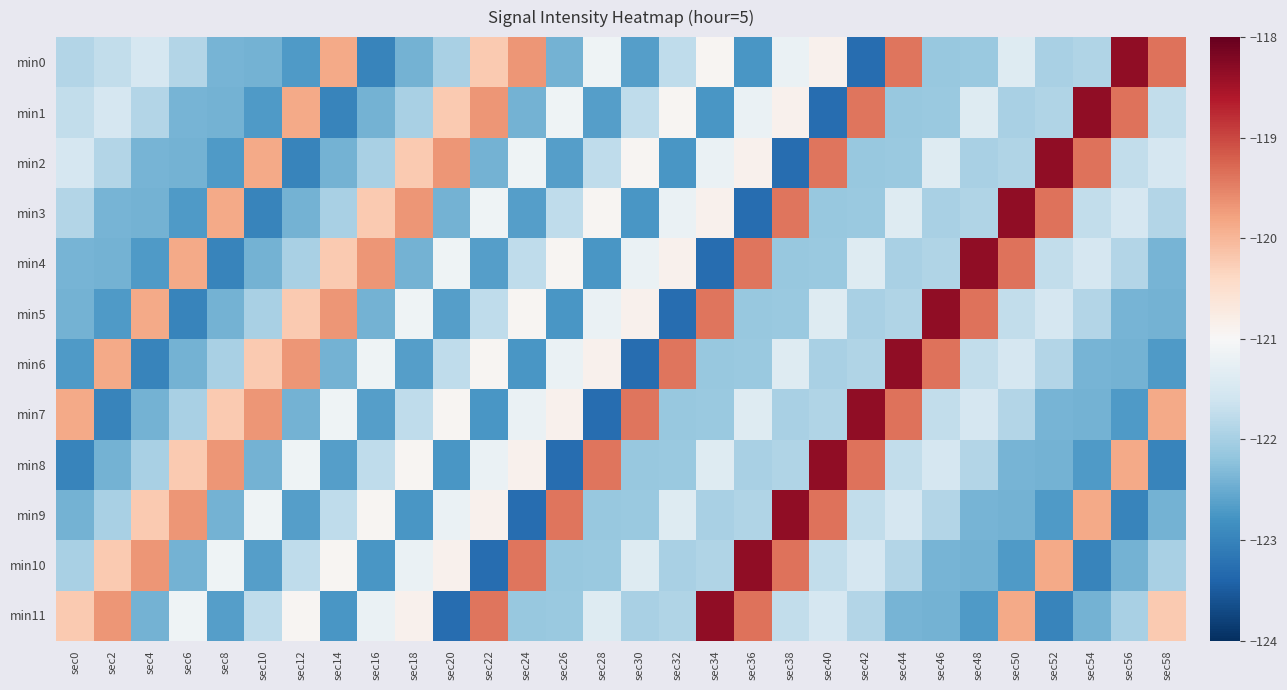

Reading left to right, extract all data points from this chart.

min0: sec0=-121.9	sec2=-121.7	sec4=-121.5	sec6=-121.9	sec8=-122.4	sec10=-122.4	sec12=-122.7	sec14=-119.9	sec16=-123.0	sec18=-122.4	sec20=-122.0	sec22=-120.2	sec24=-119.7	sec26=-122.4	sec28=-121.1	sec30=-122.7	sec32=-121.8	sec34=-120.9	sec36=-122.8	sec38=-121.2	sec40=-120.9	sec42=-123.3	sec44=-119.4	sec46=-122.1	sec48=-122.1	sec50=-121.4	sec52=-122.0	sec54=-121.9	sec56=-118.3	sec58=-119.4
min1: sec0=-121.7	sec2=-121.5	sec4=-121.9	sec6=-122.4	sec8=-122.4	sec10=-122.7	sec12=-119.9	sec14=-123.0	sec16=-122.4	sec18=-122.0	sec20=-120.2	sec22=-119.7	sec24=-122.4	sec26=-121.1	sec28=-122.7	sec30=-121.8	sec32=-120.9	sec34=-122.8	sec36=-121.2	sec38=-120.9	sec40=-123.3	sec42=-119.4	sec44=-122.1	sec46=-122.1	sec48=-121.4	sec50=-122.0	sec52=-121.9	sec54=-118.3	sec56=-119.4	sec58=-121.7
min2: sec0=-121.5	sec2=-121.9	sec4=-122.4	sec6=-122.4	sec8=-122.7	sec10=-119.9	sec12=-123.0	sec14=-122.4	sec16=-122.0	sec18=-120.2	sec20=-119.7	sec22=-122.4	sec24=-121.1	sec26=-122.7	sec28=-121.8	sec30=-120.9	sec32=-122.8	sec34=-121.2	sec36=-120.9	sec38=-123.3	sec40=-119.4	sec42=-122.1	sec44=-122.1	sec46=-121.4	sec48=-122.0	sec50=-121.9	sec52=-118.3	sec54=-119.4	sec56=-121.7	sec58=-121.5
min3: sec0=-121.9	sec2=-122.4	sec4=-122.4	sec6=-122.7	sec8=-119.9	sec10=-123.0	sec12=-122.4	sec14=-122.0	sec16=-120.2	sec18=-119.7	sec20=-122.4	sec22=-121.1	sec24=-122.7	sec26=-121.8	sec28=-120.9	sec30=-122.8	sec32=-121.2	sec34=-120.9	sec36=-123.3	sec38=-119.4	sec40=-122.1	sec42=-122.1	sec44=-121.4	sec46=-122.0	sec48=-121.9	sec50=-118.3	sec52=-119.4	sec54=-121.7	sec56=-121.5	sec58=-121.9
min4: sec0=-122.4	sec2=-122.4	sec4=-122.7	sec6=-119.9	sec8=-123.0	sec10=-122.4	sec12=-122.0	sec14=-120.2	sec16=-119.7	sec18=-122.4	sec20=-121.1	sec22=-122.7	sec24=-121.8	sec26=-120.9	sec28=-122.8	sec30=-121.2	sec32=-120.9	sec34=-123.3	sec36=-119.4	sec38=-122.1	sec40=-122.1	sec42=-121.4	sec44=-122.0	sec46=-121.9	sec48=-118.3	sec50=-119.4	sec52=-121.7	sec54=-121.5	sec56=-121.9	sec58=-122.4
min5: sec0=-122.4	sec2=-122.7	sec4=-119.9	sec6=-123.0	sec8=-122.4	sec10=-122.0	sec12=-120.2	sec14=-119.7	sec16=-122.4	sec18=-121.1	sec20=-122.7	sec22=-121.8	sec24=-120.9	sec26=-122.8	sec28=-121.2	sec30=-120.9	sec32=-123.3	sec34=-119.4	sec36=-122.1	sec38=-122.1	sec40=-121.4	sec42=-122.0	sec44=-121.9	sec46=-118.3	sec48=-119.4	sec50=-121.7	sec52=-121.5	sec54=-121.9	sec56=-122.4	sec58=-122.4
min6: sec0=-122.7	sec2=-119.9	sec4=-123.0	sec6=-122.4	sec8=-122.0	sec10=-120.2	sec12=-119.7	sec14=-122.4	sec16=-121.1	sec18=-122.7	sec20=-121.8	sec22=-120.9	sec24=-122.8	sec26=-121.2	sec28=-120.9	sec30=-123.3	sec32=-119.4	sec34=-122.1	sec36=-122.1	sec38=-121.4	sec40=-122.0	sec42=-121.9	sec44=-118.3	sec46=-119.4	sec48=-121.7	sec50=-121.5	sec52=-121.9	sec54=-122.4	sec56=-122.4	sec58=-122.7
min7: sec0=-119.9	sec2=-123.0	sec4=-122.4	sec6=-122.0	sec8=-120.2	sec10=-119.7	sec12=-122.4	sec14=-121.1	sec16=-122.7	sec18=-121.8	sec20=-120.9	sec22=-122.8	sec24=-121.2	sec26=-120.9	sec28=-123.3	sec30=-119.4	sec32=-122.1	sec34=-122.1	sec36=-121.4	sec38=-122.0	sec40=-121.9	sec42=-118.3	sec44=-119.4	sec46=-121.7	sec48=-121.5	sec50=-121.9	sec52=-122.4	sec54=-122.4	sec56=-122.7	sec58=-119.9
min8: sec0=-123.0	sec2=-122.4	sec4=-122.0	sec6=-120.2	sec8=-119.7	sec10=-122.4	sec12=-121.1	sec14=-122.7	sec16=-121.8	sec18=-120.9	sec20=-122.8	sec22=-121.2	sec24=-120.9	sec26=-123.3	sec28=-119.4	sec30=-122.1	sec32=-122.1	sec34=-121.4	sec36=-122.0	sec38=-121.9	sec40=-118.3	sec42=-119.4	sec44=-121.7	sec46=-121.5	sec48=-121.9	sec50=-122.4	sec52=-122.4	sec54=-122.7	sec56=-119.9	sec58=-123.0
min9: sec0=-122.4	sec2=-122.0	sec4=-120.2	sec6=-119.7	sec8=-122.4	sec10=-121.1	sec12=-122.7	sec14=-121.8	sec16=-120.9	sec18=-122.8	sec20=-121.2	sec22=-120.9	sec24=-123.3	sec26=-119.4	sec28=-122.1	sec30=-122.1	sec32=-121.4	sec34=-122.0	sec36=-121.9	sec38=-118.3	sec40=-119.4	sec42=-121.7	sec44=-121.5	sec46=-121.9	sec48=-122.4	sec50=-122.4	sec52=-122.7	sec54=-119.9	sec56=-123.0	sec58=-122.4
min10: sec0=-122.0	sec2=-120.2	sec4=-119.7	sec6=-122.4	sec8=-121.1	sec10=-122.7	sec12=-121.8	sec14=-120.9	sec16=-122.8	sec18=-121.2	sec20=-120.9	sec22=-123.3	sec24=-119.4	sec26=-122.1	sec28=-122.1	sec30=-121.4	sec32=-122.0	sec34=-121.9	sec36=-118.3	sec38=-119.4	sec40=-121.7	sec42=-121.5	sec44=-121.9	sec46=-122.4	sec48=-122.4	sec50=-122.7	sec52=-119.9	sec54=-123.0	sec56=-122.4	sec58=-122.0
min11: sec0=-120.2	sec2=-119.7	sec4=-122.4	sec6=-121.1	sec8=-122.7	sec10=-121.8	sec12=-120.9	sec14=-122.8	sec16=-121.2	sec18=-120.9	sec20=-123.3	sec22=-119.4	sec24=-122.1	sec26=-122.1	sec28=-121.4	sec30=-122.0	sec32=-121.9	sec34=-118.3	sec36=-119.4	sec38=-121.7	sec40=-121.5	sec42=-121.9	sec44=-122.4	sec46=-122.4	sec48=-122.7	sec50=-119.9	sec52=-123.0	sec54=-122.4	sec56=-122.0	sec58=-120.2